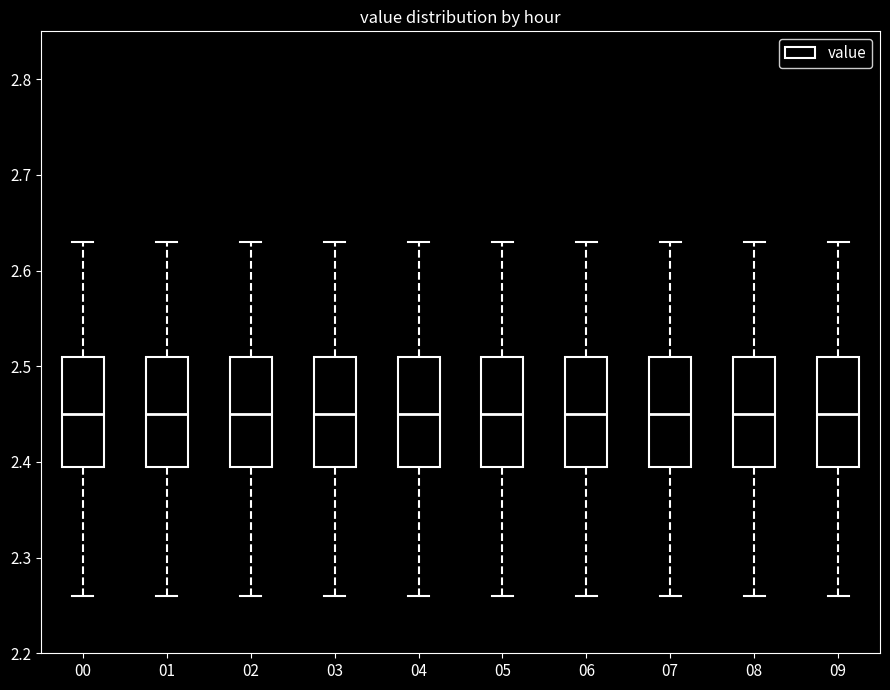

Reading left to right, read every box against the y-axis: the position of its median line, the range the box covers, and the ends of its whiskers. The values are not printed on the chart, so give them approximately, as read against the axis.

00: median 2.45, box 2.40 to 2.51, whiskers 2.26 to 2.63
01: median 2.45, box 2.40 to 2.51, whiskers 2.26 to 2.63
02: median 2.45, box 2.40 to 2.51, whiskers 2.26 to 2.63
03: median 2.45, box 2.40 to 2.51, whiskers 2.26 to 2.63
04: median 2.45, box 2.40 to 2.51, whiskers 2.26 to 2.63
05: median 2.45, box 2.40 to 2.51, whiskers 2.26 to 2.63
06: median 2.45, box 2.40 to 2.51, whiskers 2.26 to 2.63
07: median 2.45, box 2.40 to 2.51, whiskers 2.26 to 2.63
08: median 2.45, box 2.40 to 2.51, whiskers 2.26 to 2.63
09: median 2.45, box 2.40 to 2.51, whiskers 2.26 to 2.63